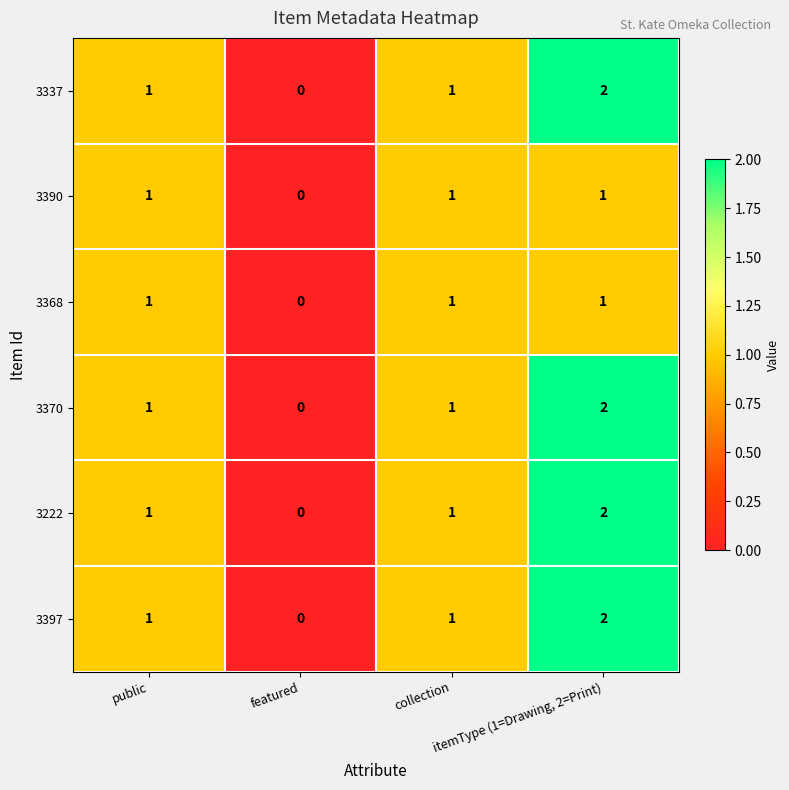

Count the 3390 values in the range 1 to 2.

3